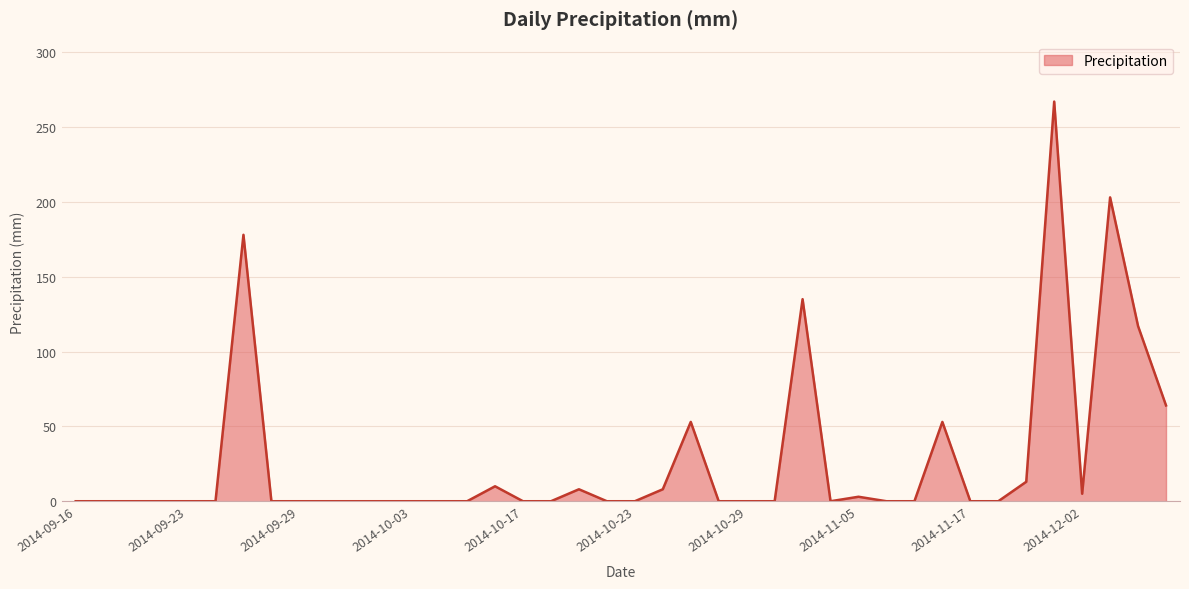

What is the maximum value shown in the chart?

267